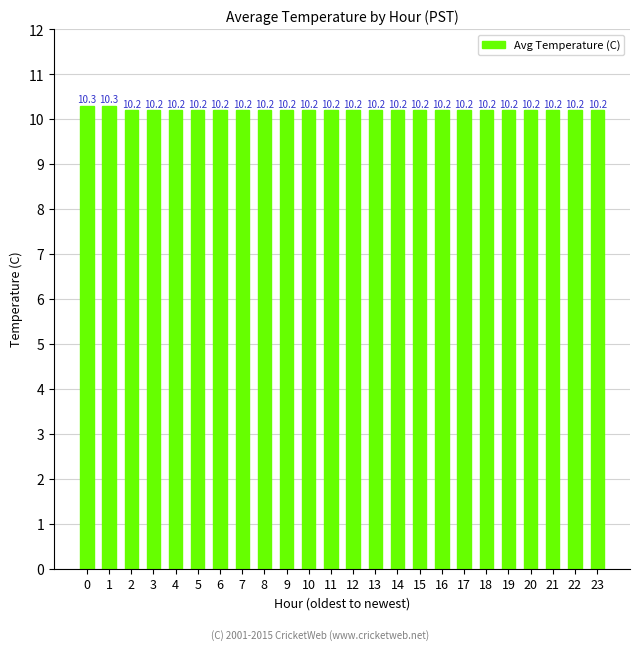

What is the ratio of the value at 9 to the value at 21?

1.0